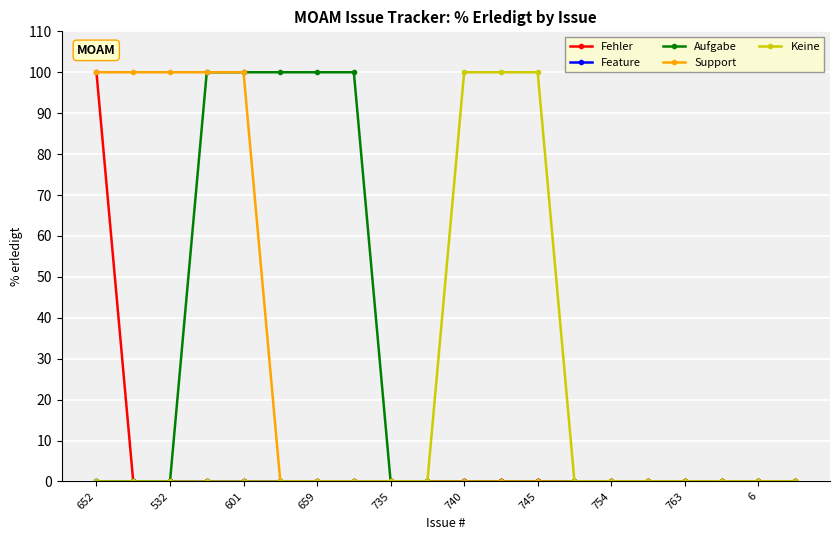

What is the greatest value displayed?

100